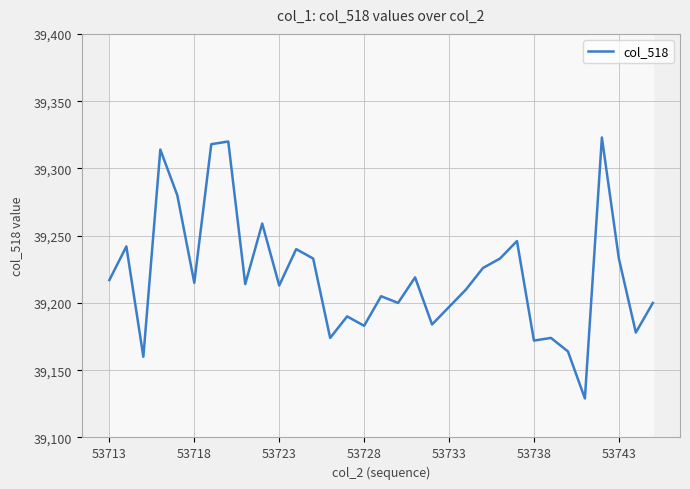

Between 28 and 13, which is larger?

13